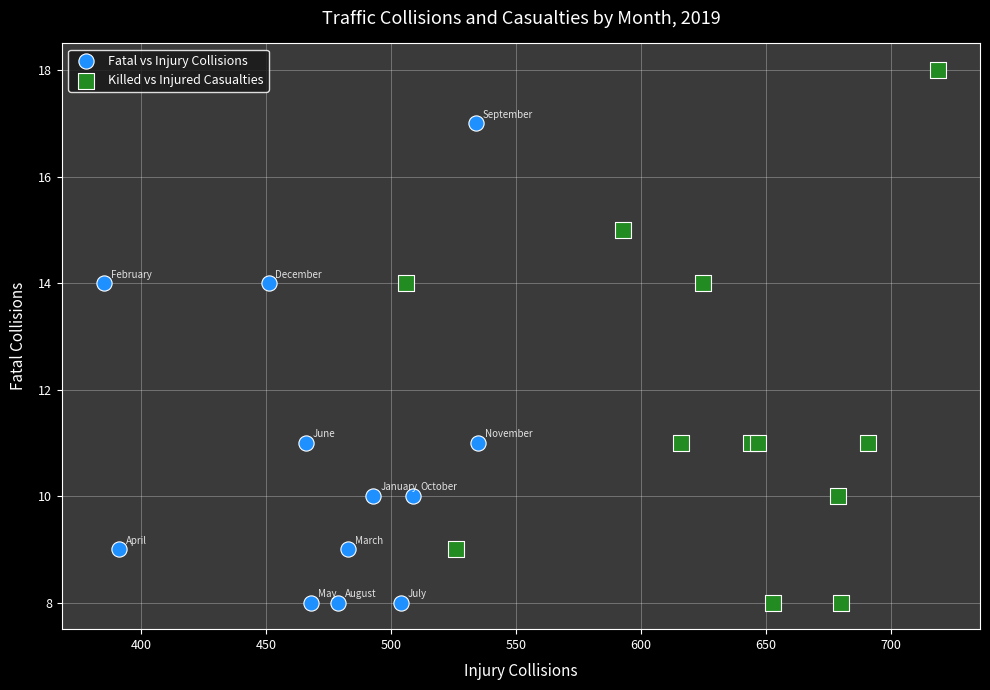

Which series reaches the maximum Y coordinate?

Killed vs Injured Casualties